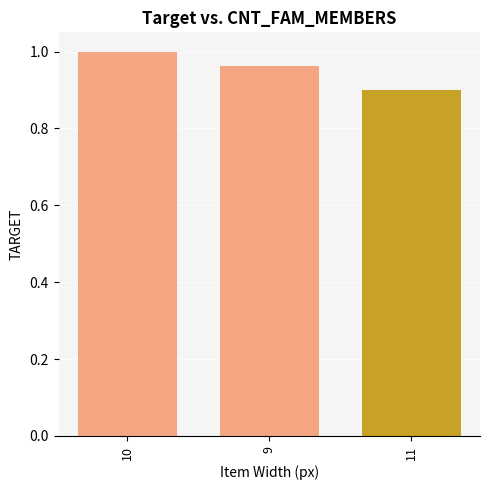

At which category does the chart reach its minimum across all series?

11